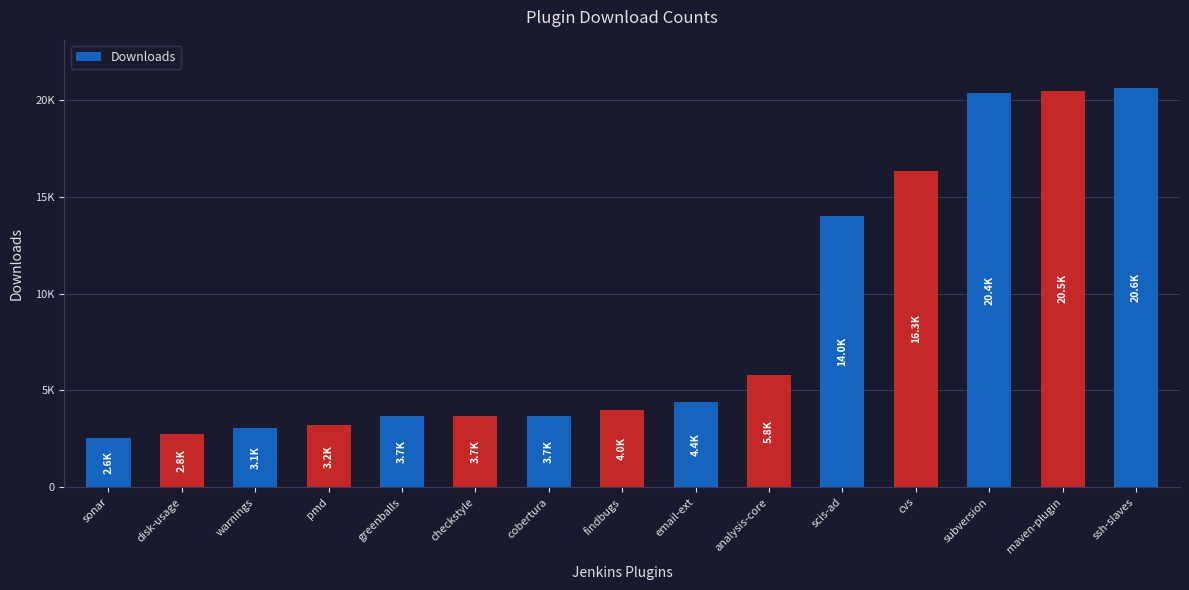

Are the bars horizontal?

No